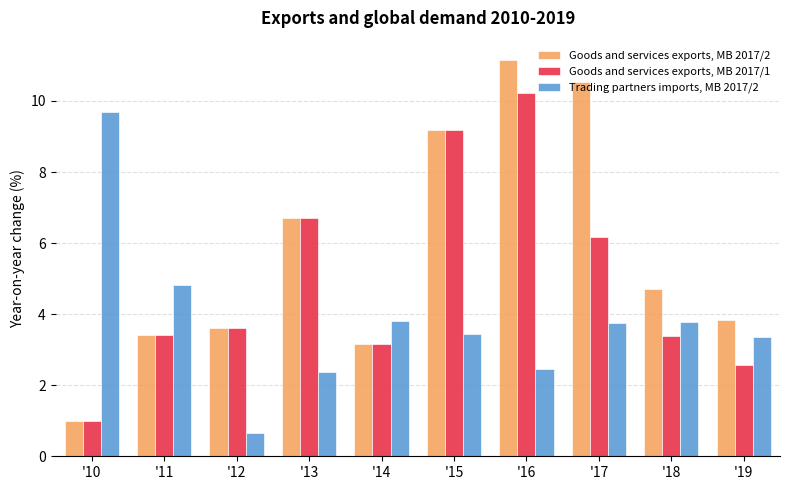

Rank the series by their maximum value, from highest to lowest.

Goods and services exports, MB 2017/2, Goods and services exports, MB 2017/1, Trading partners imports, MB 2017/2